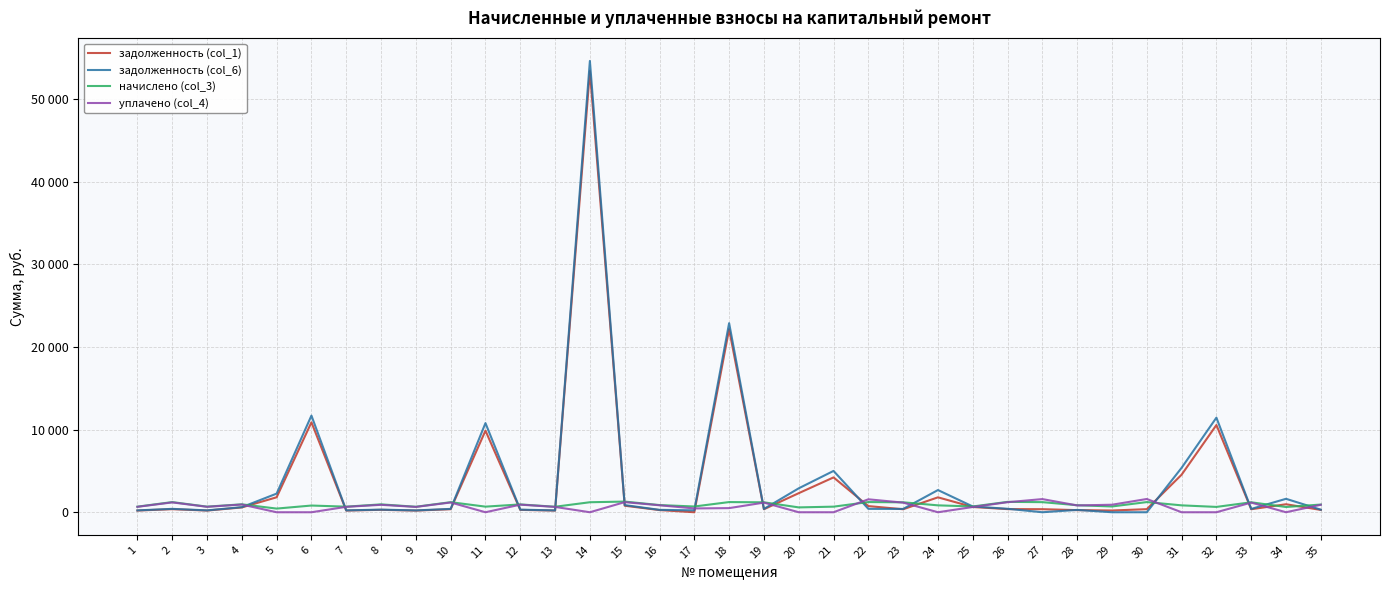

Reading left to right, transcribe all the data shown in this chart.

задолженность (col_1): 204.5	371.6	205.1	581.7	1810.2	10879.7	204.5	293.1	201.1	368.3	9869.1	286.4	202.3	53379.4	789.7	262.6	0.0	22141.9	363.6	2307.5	4213.8	744.6	363.3	1803.2	635.5	379.2	369.6	256.6	211.1	372.3	4541.6	10547.9	364.3	967.3	281.4
задолженность (col_6): 224.6	410.6	226.1	614.6	2253.5	11691.5	225.3	317.8	221.7	405.9	10781.6	315.6	221.7	54590.5	865.4	289.4	231.9	22872.8	400.8	2894.7	4998.9	410.3	400.8	2683.8	697.4	418.4	0.0	282.6	0.0	0.0	5375.4	11442.7	401.5	1625.4	309.9
начислено (col_3): 676.0	1228.7	678.2	960.1	443.3	811.8	676.0	953.5	665.0	1217.7	678.2	946.9	665.0	1211.1	1290.4	869.8	695.8	1230.9	1202.3	587.2	676.0	1230.9	1202.3	834.6	698.0	1255.1	1222.1	850.0	698.0	1230.9	833.8	645.2	1204.5	634.2	931.4
уплачено (col_4): 655.9	1190.8	657.3	932.0	0.0	0.0	655.1	898.6	644.5	1180.1	0.0	917.6	644.5	0.0	1222.4	843.0	461.9	500.0	1165.2	0.0	0.0	1565.2	1164.8	0.0	633.7	1216.0	1591.7	824.0	909.2	1603.2	0.0	0.0	1167.3	0.0	903.0